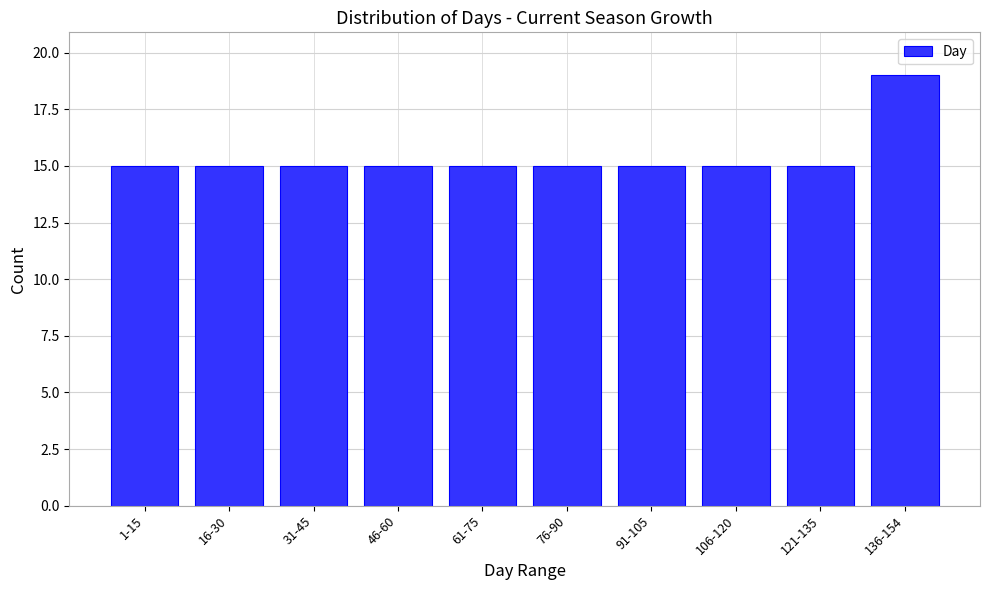

Reading left to right, list all the values displayed in this chart.

1-15=15	16-30=15	31-45=15	46-60=15	61-75=15	76-90=15	91-105=15	106-120=15	121-135=15	136-154=19